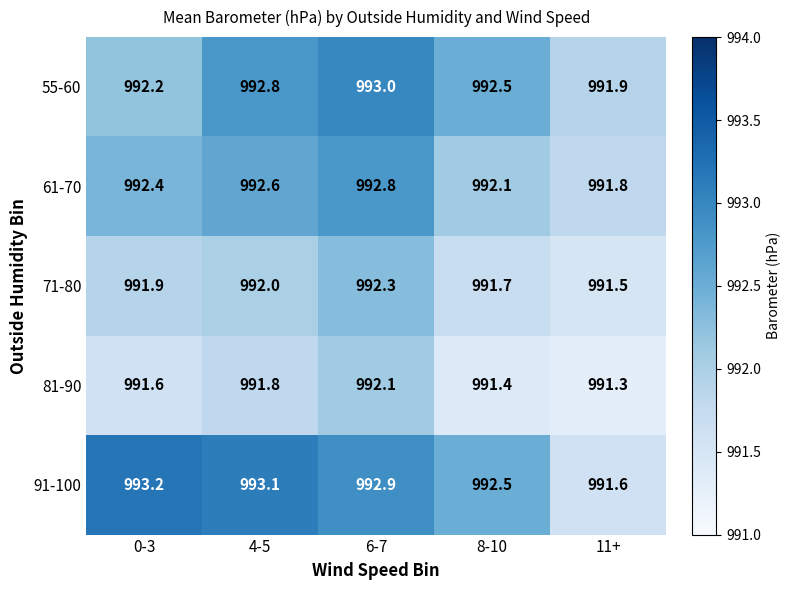

What is the difference between the maximum and second lowest values in the 71-80 series?

0.6